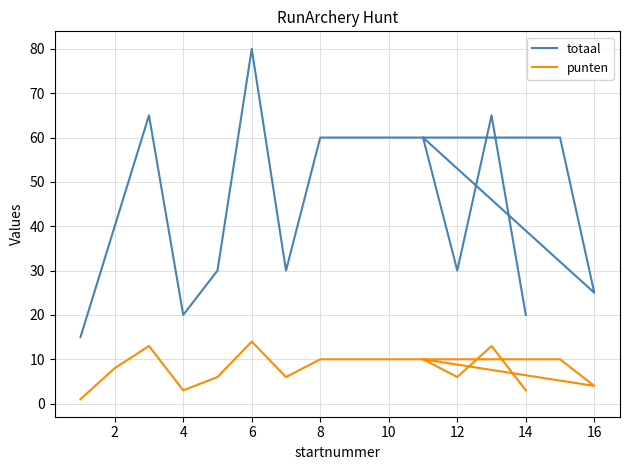

True or false: totaal and punten intersect in this chart.

False